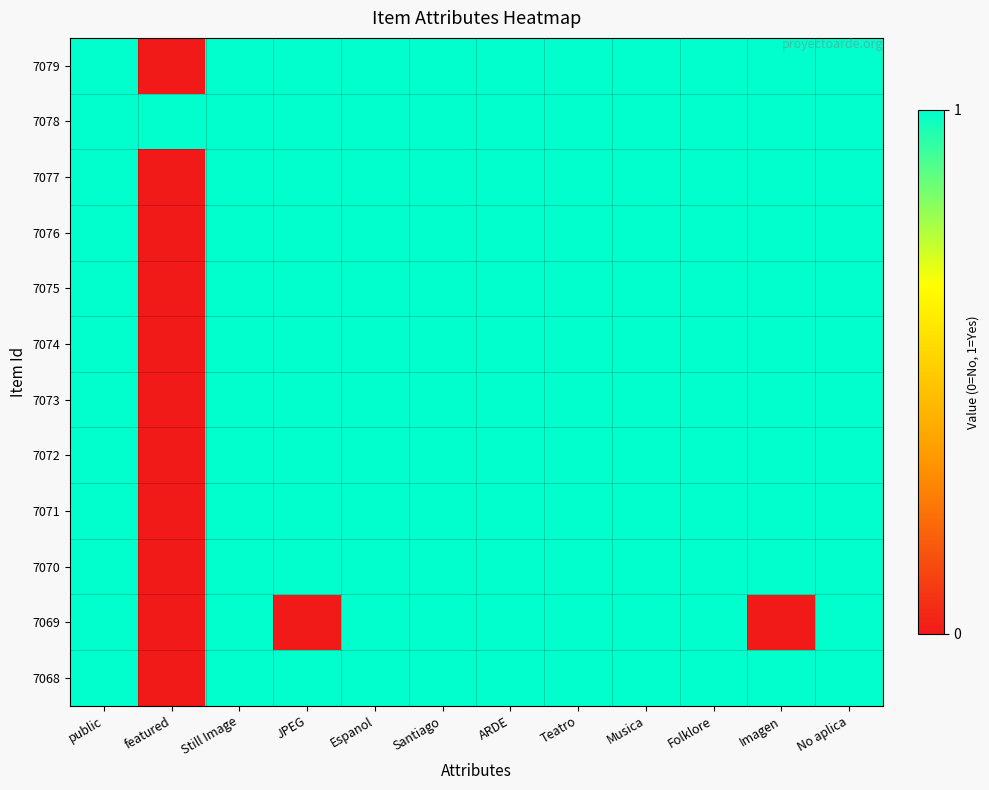

Between Still Image and JPEG, which series saw the biggest shift?

7069